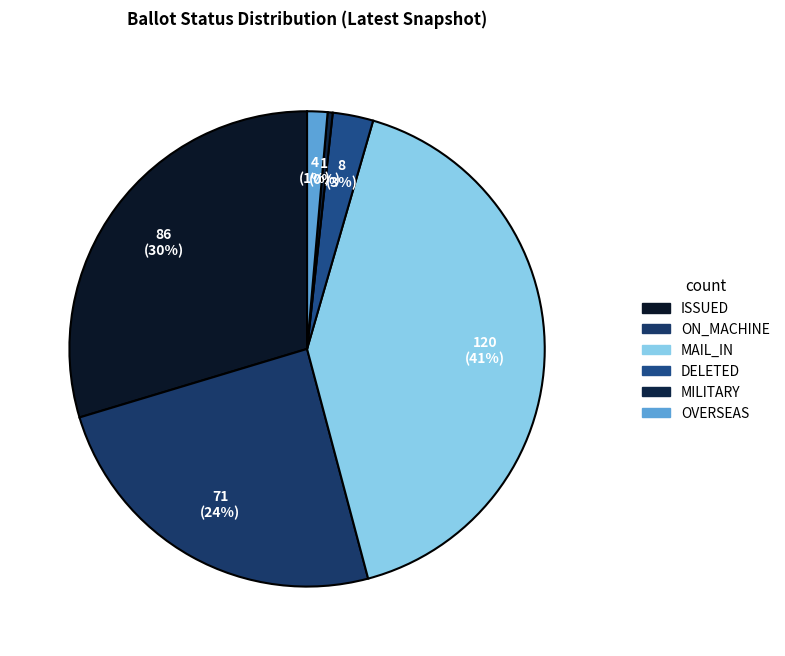

What is the smallest slice in the pie chart?

MILITARY